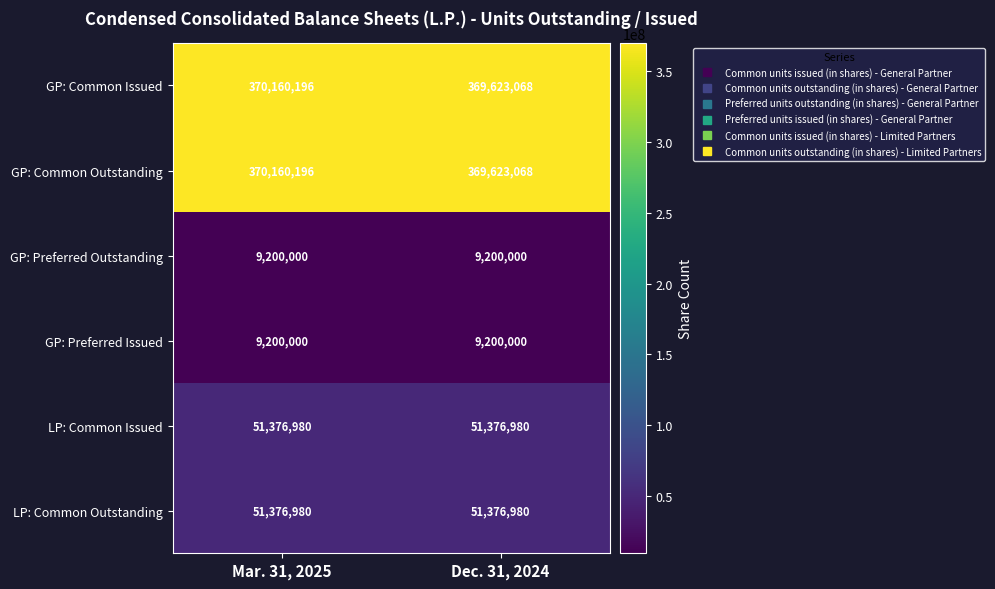

What is the spread (max minus min) of values at Dec. 31, 2024?

360423068